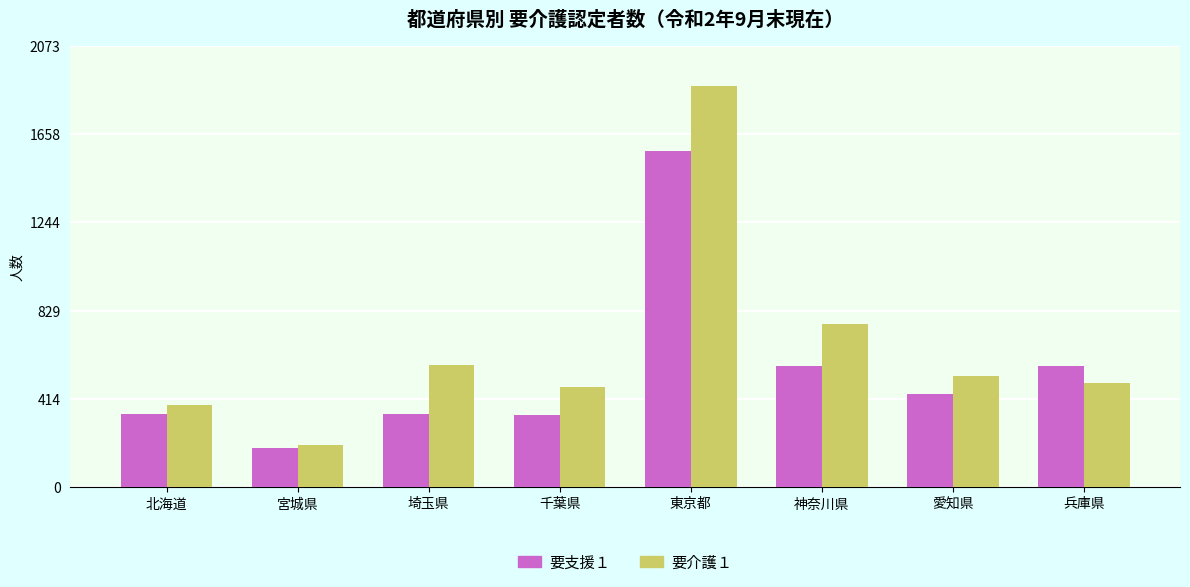

The value of 要支援１ at 兵庫県 is 570. True or false?

True